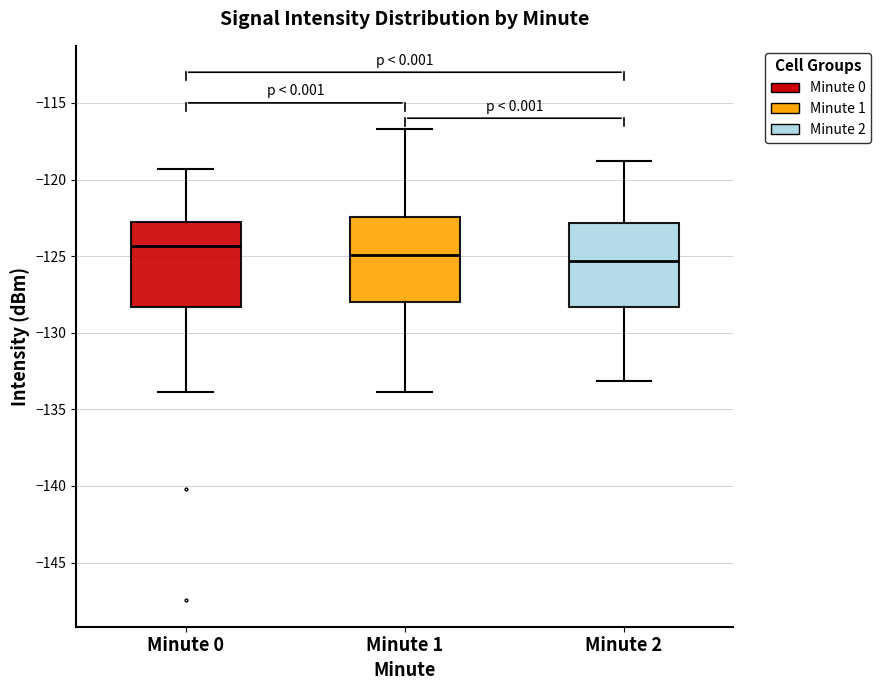

Reading left to right, read every box against the y-axis: the position of its median line, the range the box covers, and the ends of its whiskers. The values are not printed on the chart, so give them approximately, as read against the axis.

Minute 0: median -124.5, box -128.5 to -123.0, whiskers -134.0 to -119.5
Minute 1: median -125.0, box -128.0 to -122.5, whiskers -134.0 to -116.5
Minute 2: median -125.5, box -128.5 to -123.0, whiskers -133.0 to -119.0